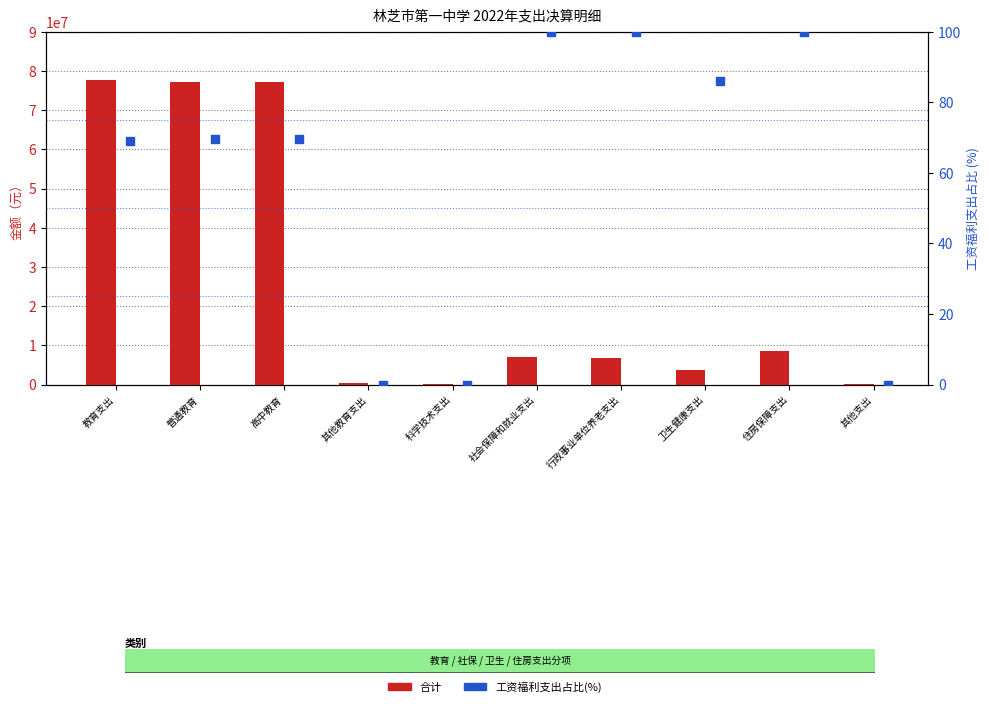

Is the value of 合计 at 科学技术支出 greater than the value of 工资福利支出占比(%) at 卫生健康支出?

Yes